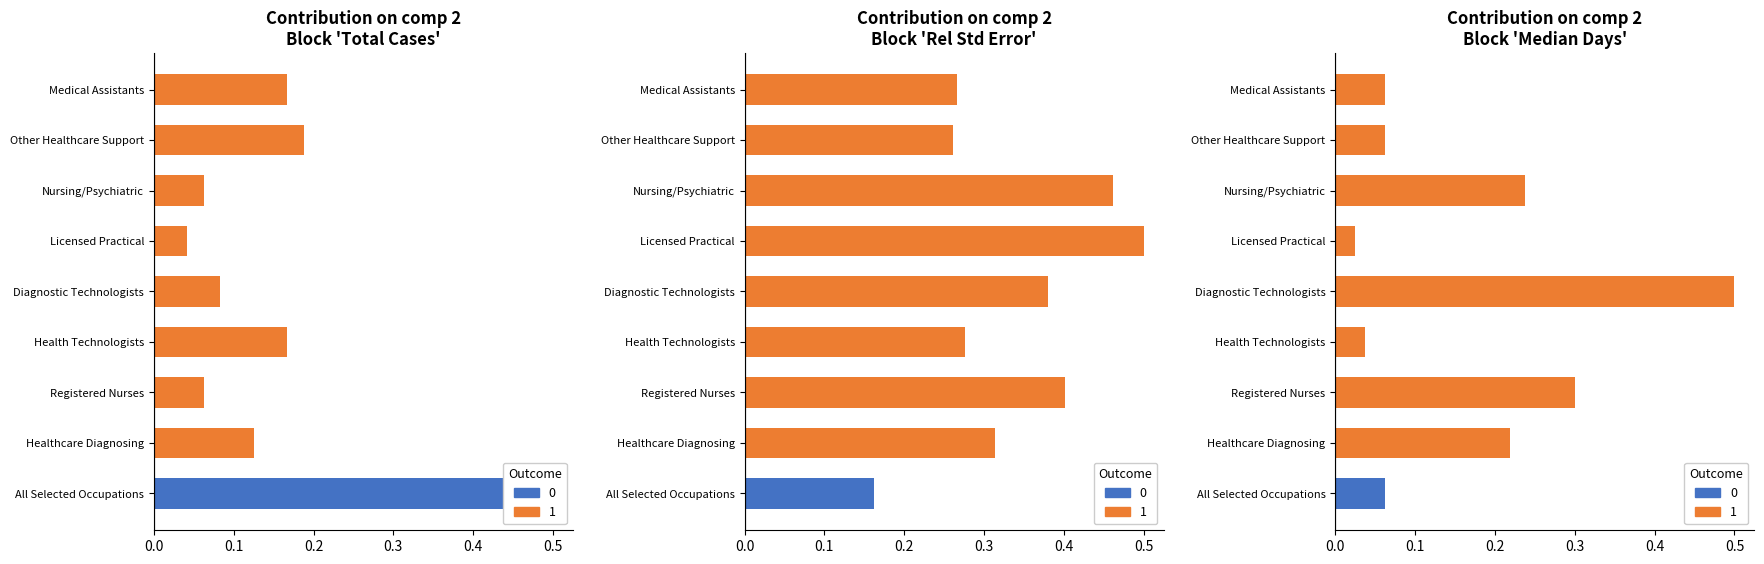

Read the Total Cases value at Medical Assistants.

0.2